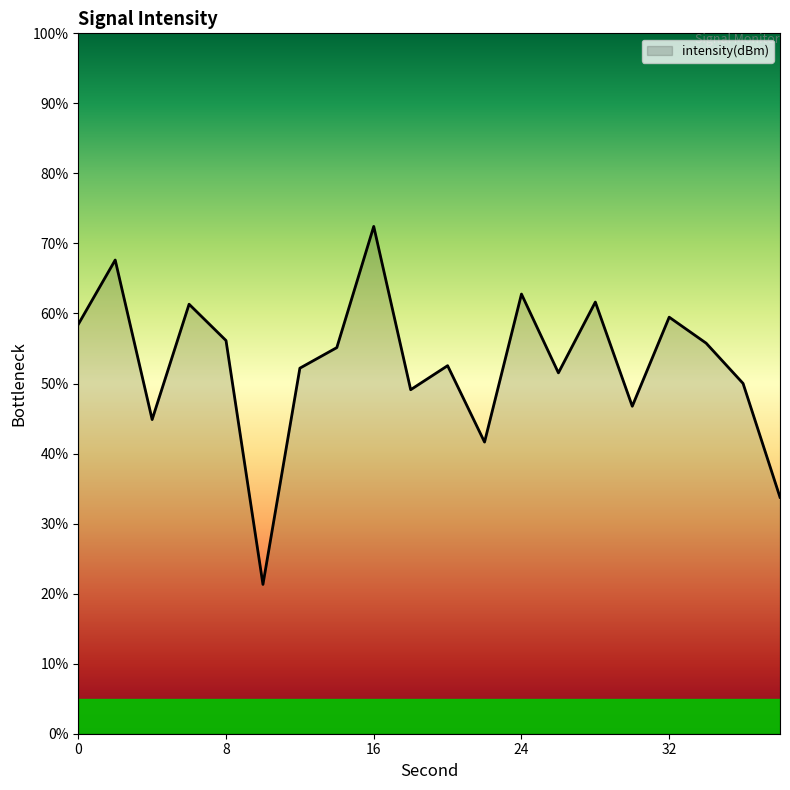

What is the maximum value shown in the chart?

72.4